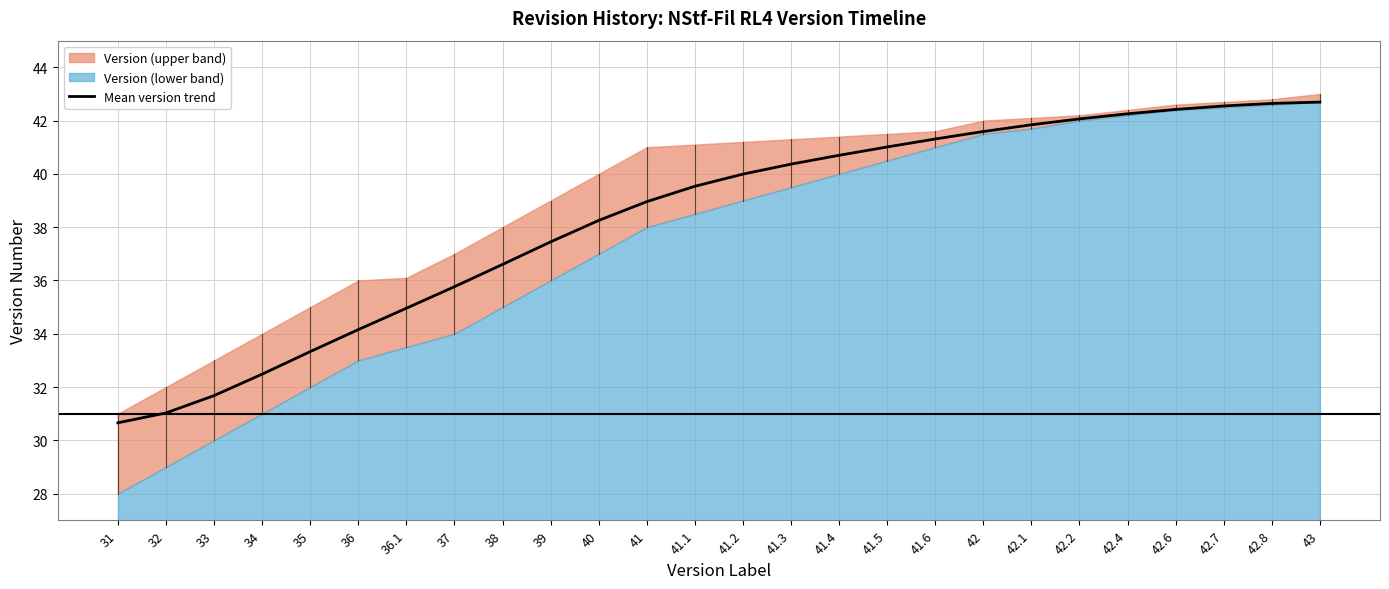

Where is Mean version trend nearest to the value 36?

37